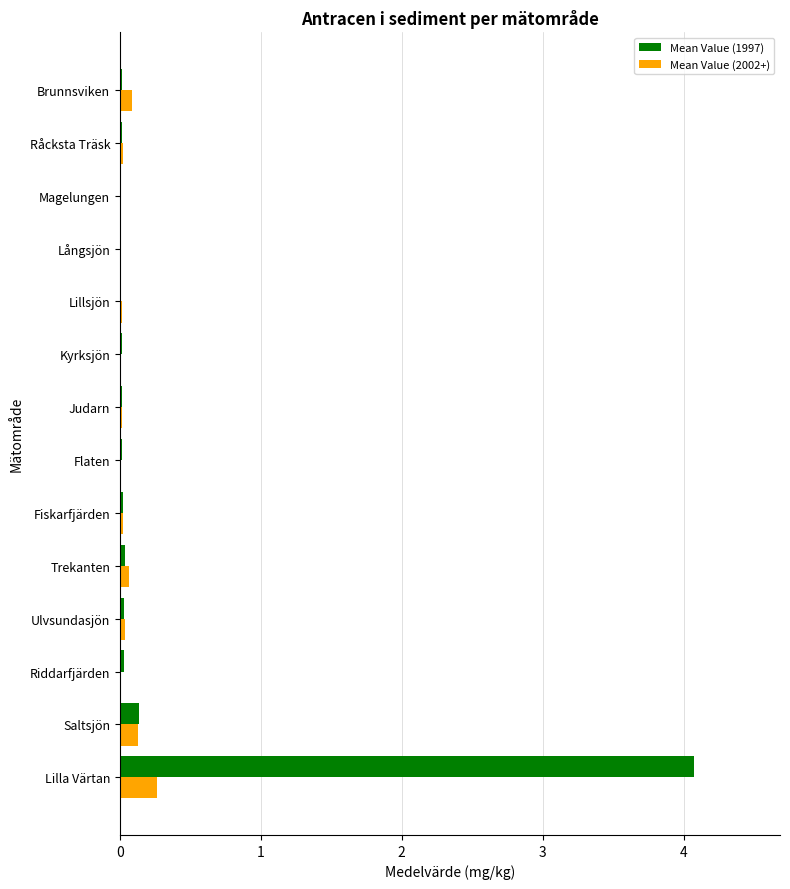

Which series has the largest range (max minus min)?

Mean Value (1997)